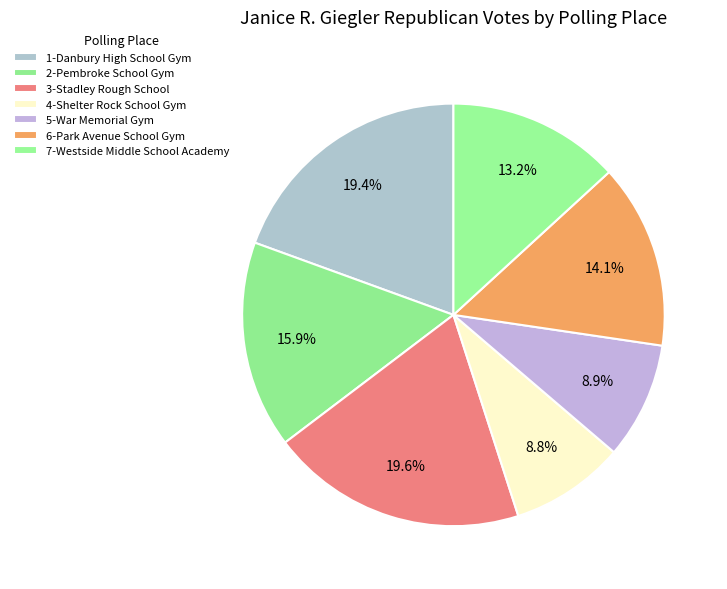

The 2-Pembroke School Gym slice represents 9% of the pie. True or false?

False